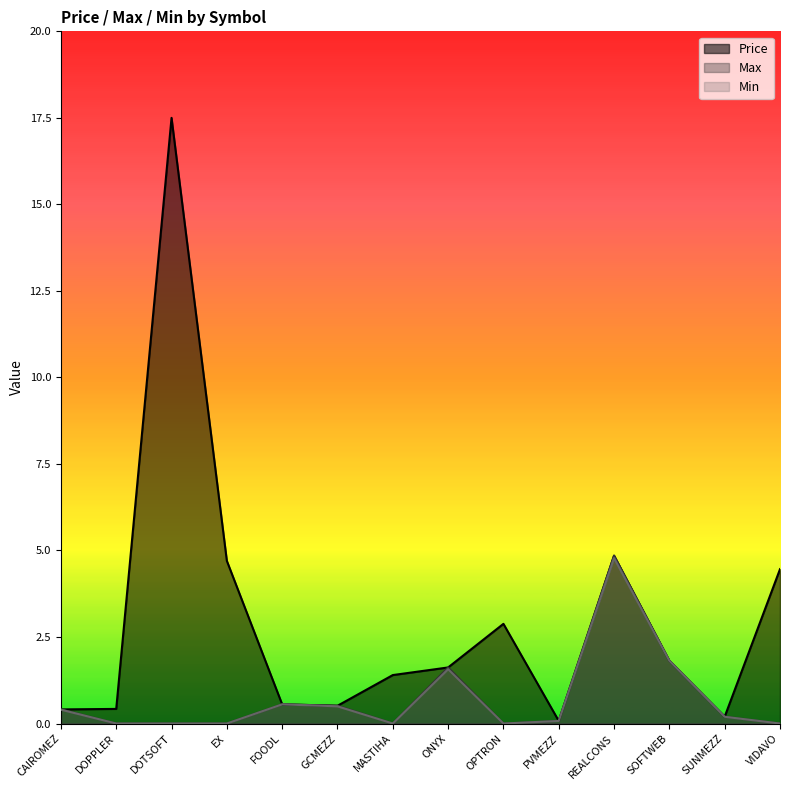

Reading left to right, transcribe all the data shown in this chart.

Price: CAIROMEZ=0.4	DOPPLER=0.4	DOTSOFT=17.5	EX=4.7	FOODL=0.6	GCMEZZ=0.5	MASTIHA=1.4	ONYX=1.6	OPTRON=2.9	PVMEZZ=0.1	REALCONS=4.8	SOFTWEB=1.8	SUNMEZZ=0.2	VIDAVO=4.5
Max: CAIROMEZ=0.4	DOPPLER=0.0	DOTSOFT=0.0	EX=0.0	FOODL=0.6	GCMEZZ=0.5	MASTIHA=0.0	ONYX=1.6	OPTRON=0.0	PVMEZZ=0.1	REALCONS=4.8	SOFTWEB=1.8	SUNMEZZ=0.2	VIDAVO=0.0
Min: CAIROMEZ=0.4	DOPPLER=0.0	DOTSOFT=0.0	EX=0.0	FOODL=0.6	GCMEZZ=0.5	MASTIHA=0.0	ONYX=1.6	OPTRON=0.0	PVMEZZ=0.1	REALCONS=4.8	SOFTWEB=1.8	SUNMEZZ=0.2	VIDAVO=0.0